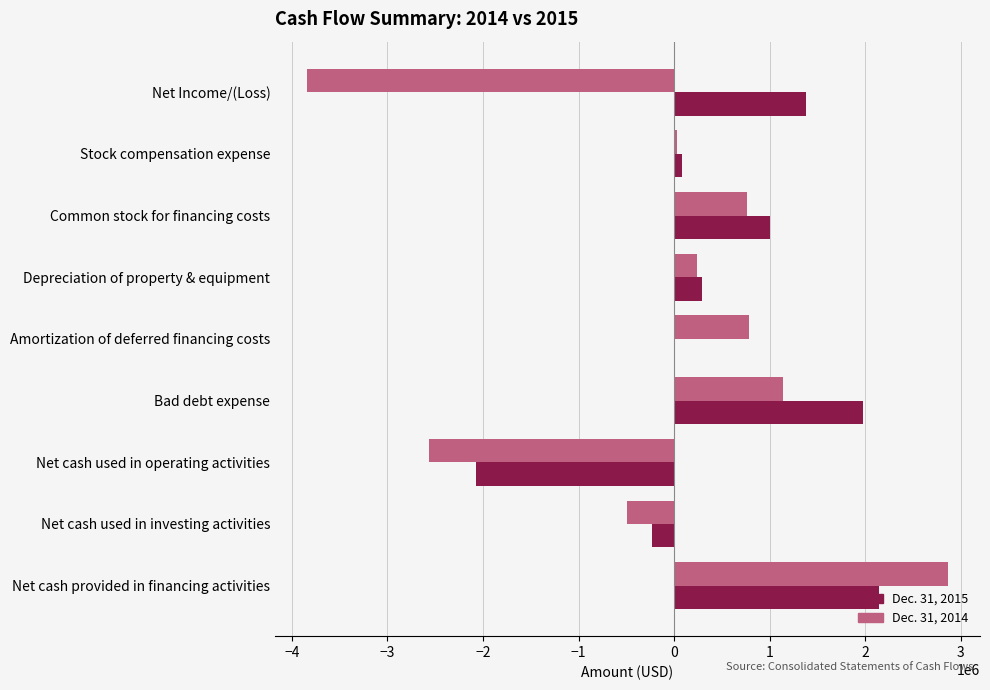

Which series changed the most between Net Income/(Loss) and Bad debt expense?

Dec. 31, 2014